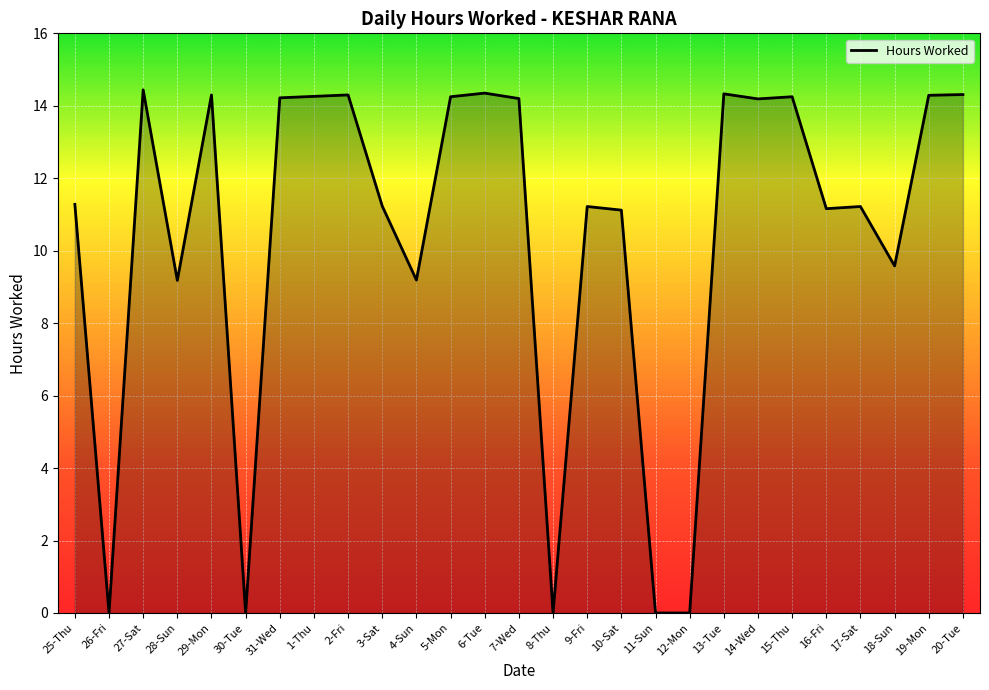

What is the average value?

10.4